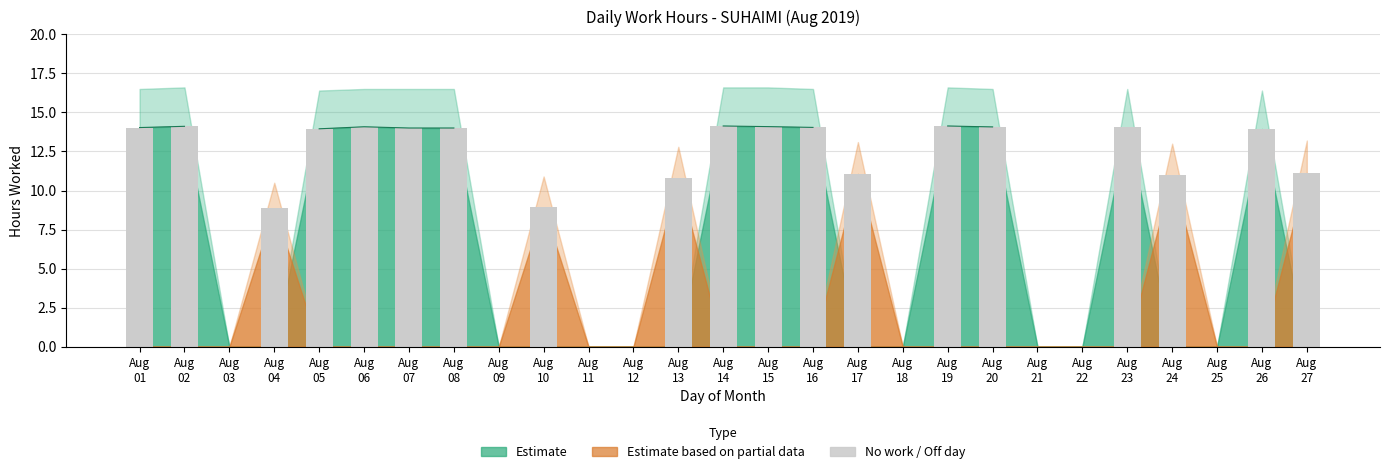

True or false: low_band has a value of 0.0 at 11.

True